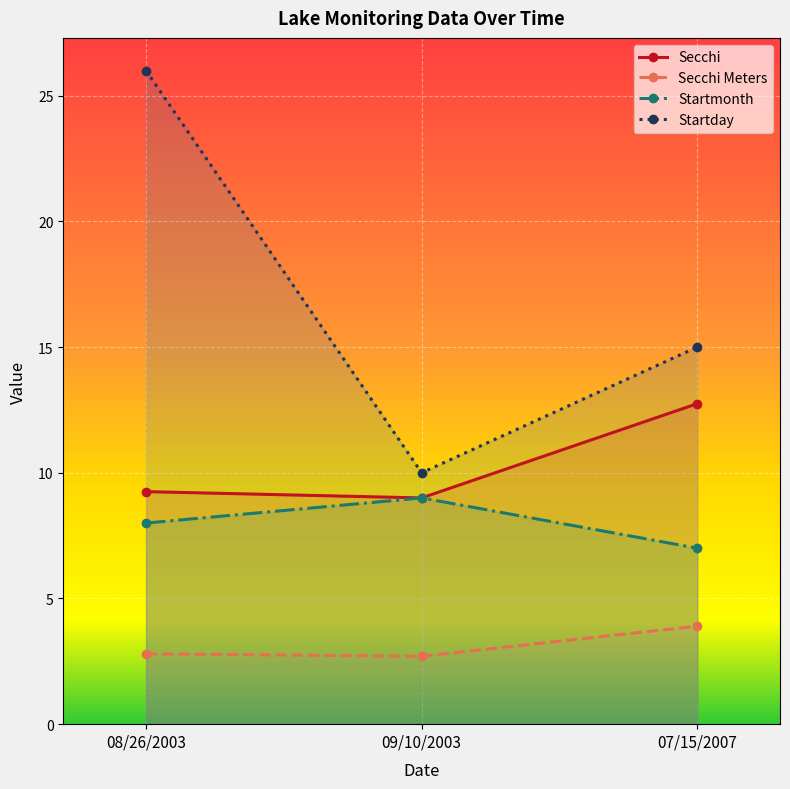

Is this an area chart (filled region under the line)?

No